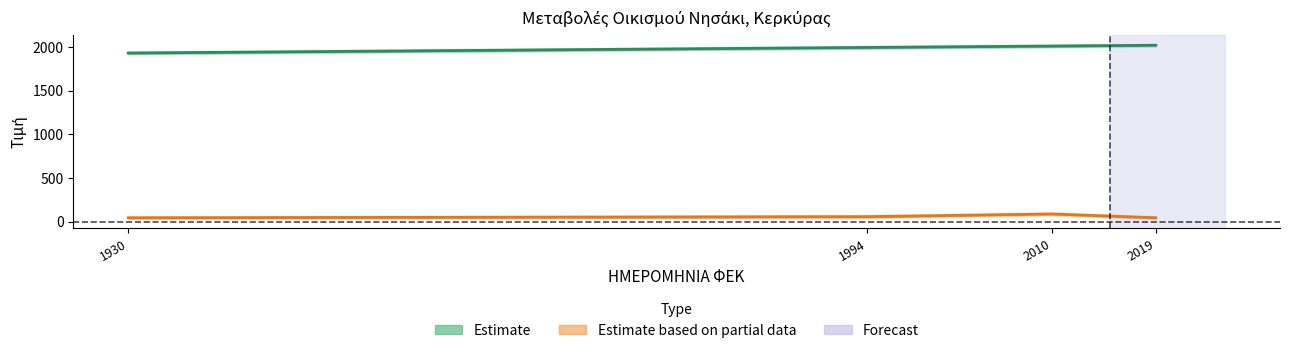

How many values in the ΕΤΟΣ ΜΕΤΑΒΟΛΗΣ series exceed 2010?

1